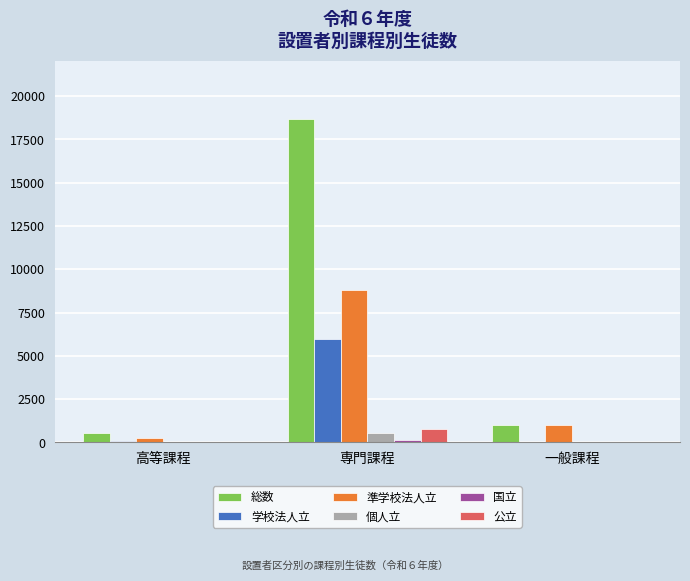

What is the maximum value for 個人立?

571